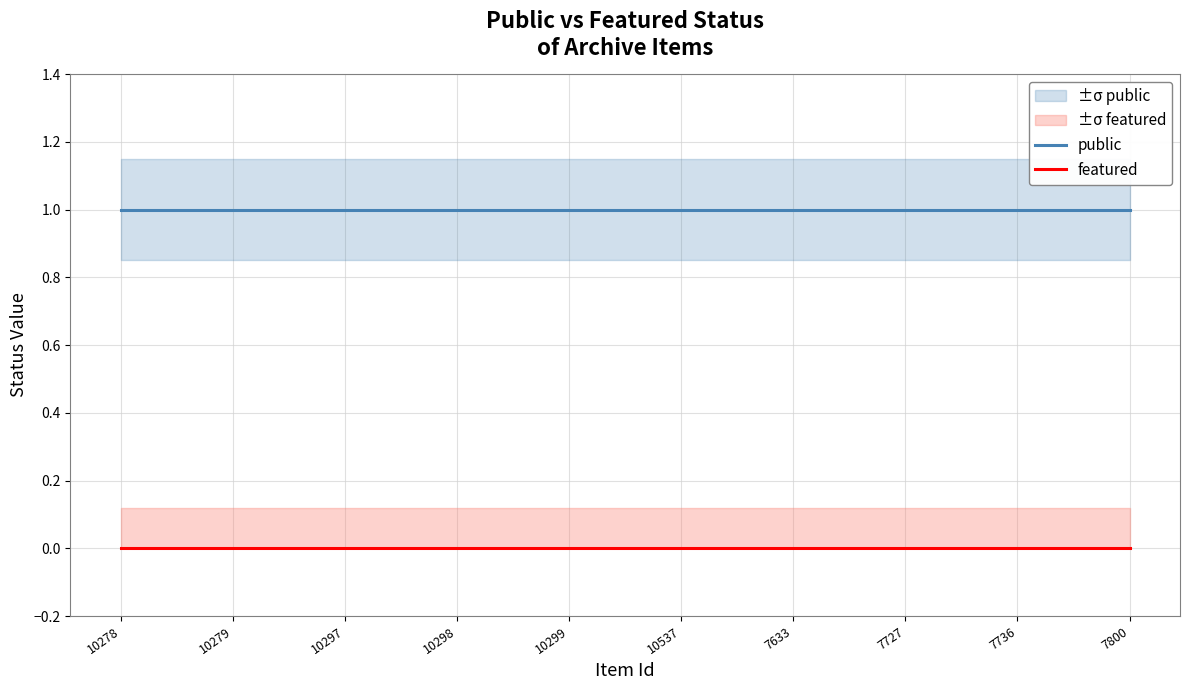

Where is featured nearest to the value 0?

10278